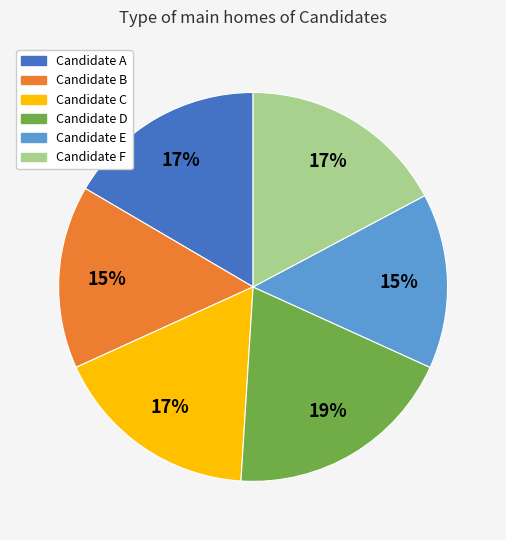

Does any single category account for the majority?

No